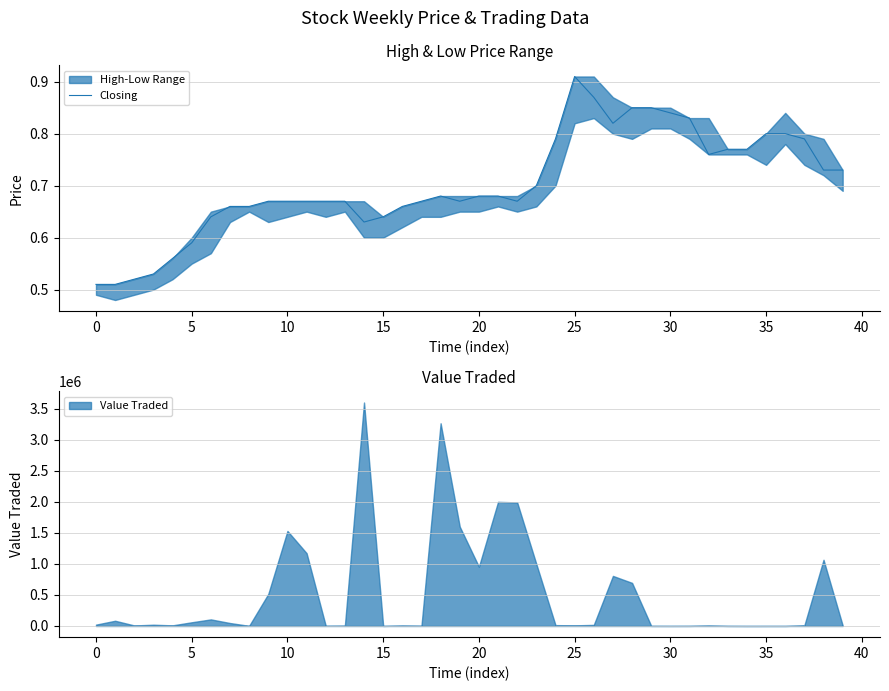

What is the smallest value displayed?

0.5